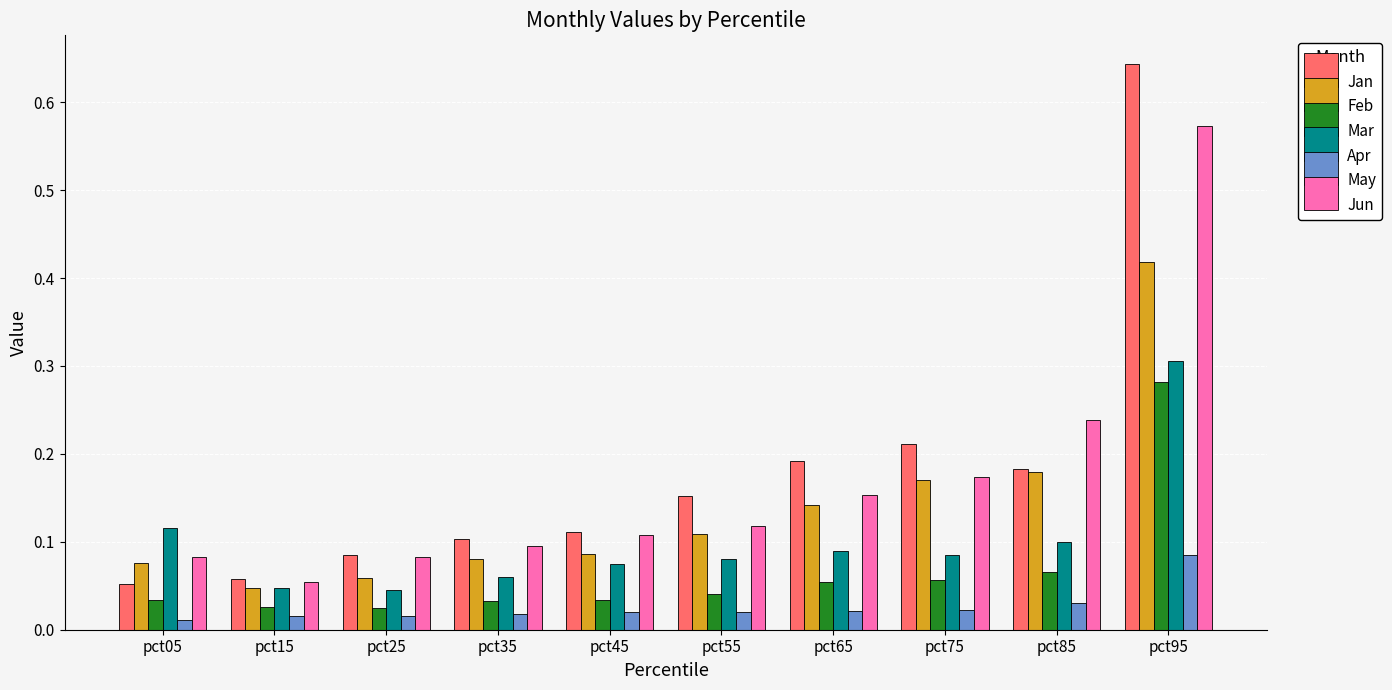

Which series has the largest range (max minus min)?

Jan